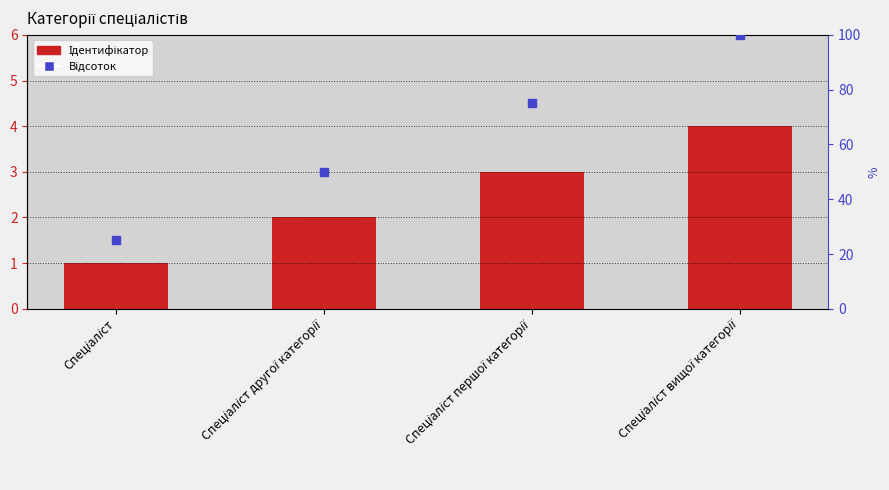

What is the ratio of the value at Спеціаліст вищої категорії to the value at Спеціаліст?

4.0